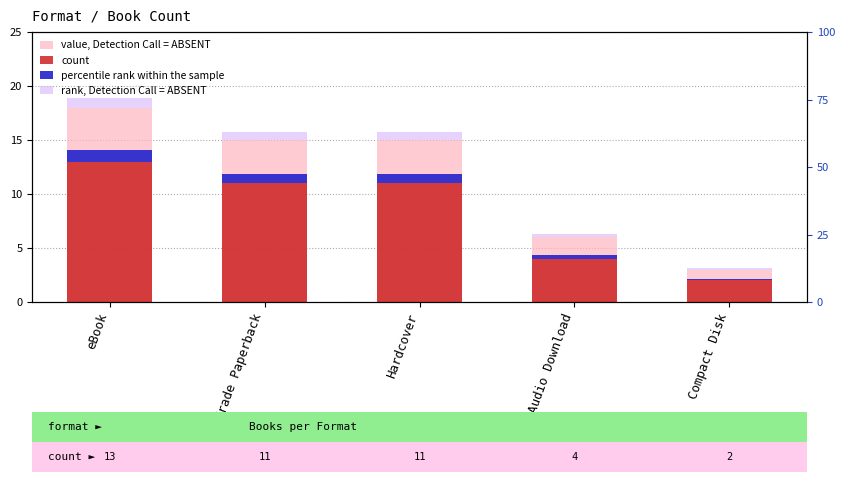

At eBook, list the series in order from smallest to largest.

rank, Detection Call = ABSENT, percentile rank within the sample, count, value, Detection Call = ABSENT